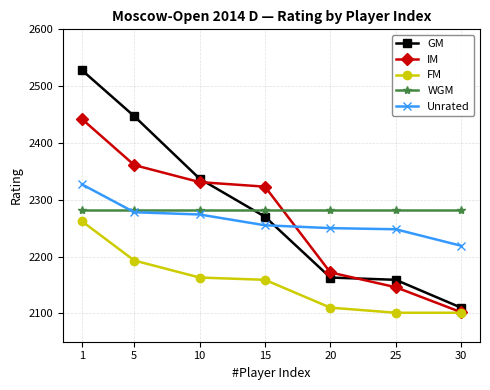

Which series has the largest range (max minus min)?

GM